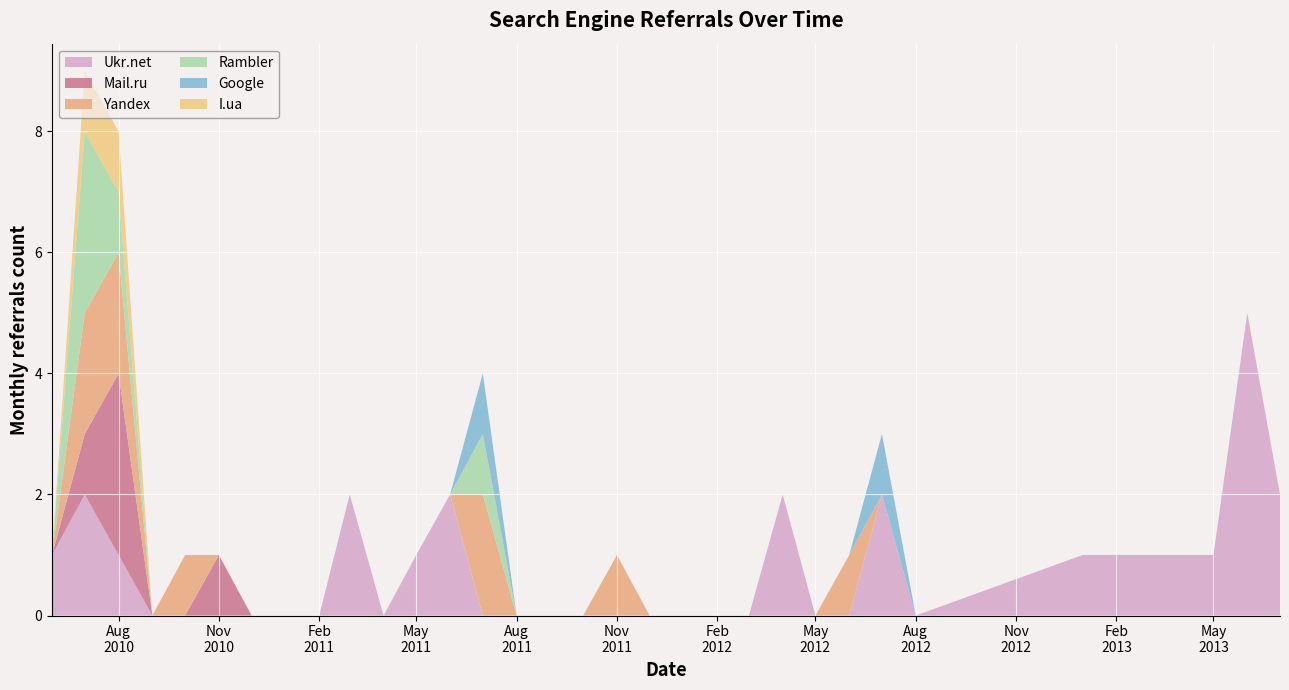

Reading right to left, what are all the values shown in this chart?

Ukr.net: 2013-07=2	2013-06=5	2013-05=1	2013-01=1	2012-08=0	2012-07=2	2012-06=0	2012-05=0	2012-04=2	2012-03=0	2012-02=0	2012-01=0	2011-12=0	2011-11=0	2011-10=0	2011-09=0	2011-08=0	2011-07=0	2011-06=2	2011-05=1	2011-04=0	2011-03=2	2011-02=0	2011-01=0	2010-12=0	2010-11=0	2010-10=0	2010-09=0	2010-08=1	2010-07=2	2010-06=1
Mail.ru: 2013-07=0	2013-06=0	2013-05=0	2013-01=0	2012-08=0	2012-07=0	2012-06=0	2012-05=0	2012-04=0	2012-03=0	2012-02=0	2012-01=0	2011-12=0	2011-11=0	2011-10=0	2011-09=0	2011-08=0	2011-07=0	2011-06=0	2011-05=0	2011-04=0	2011-03=0	2011-02=0	2011-01=0	2010-12=0	2010-11=1	2010-10=0	2010-09=0	2010-08=3	2010-07=1	2010-06=0
Yandex: 2013-07=0	2013-06=0	2013-05=0	2013-01=0	2012-08=0	2012-07=0	2012-06=1	2012-05=0	2012-04=0	2012-03=0	2012-02=0	2012-01=0	2011-12=0	2011-11=1	2011-10=0	2011-09=0	2011-08=0	2011-07=2	2011-06=0	2011-05=0	2011-04=0	2011-03=0	2011-02=0	2011-01=0	2010-12=0	2010-11=0	2010-10=1	2010-09=0	2010-08=2	2010-07=2	2010-06=0
Rambler: 2013-07=0	2013-06=0	2013-05=0	2013-01=0	2012-08=0	2012-07=0	2012-06=0	2012-05=0	2012-04=0	2012-03=0	2012-02=0	2012-01=0	2011-12=0	2011-11=0	2011-10=0	2011-09=0	2011-08=0	2011-07=1	2011-06=0	2011-05=0	2011-04=0	2011-03=0	2011-02=0	2011-01=0	2010-12=0	2010-11=0	2010-10=0	2010-09=0	2010-08=1	2010-07=3	2010-06=0
Google: 2013-07=0	2013-06=0	2013-05=0	2013-01=0	2012-08=0	2012-07=1	2012-06=0	2012-05=0	2012-04=0	2012-03=0	2012-02=0	2012-01=0	2011-12=0	2011-11=0	2011-10=0	2011-09=0	2011-08=0	2011-07=1	2011-06=0	2011-05=0	2011-04=0	2011-03=0	2011-02=0	2011-01=0	2010-12=0	2010-11=0	2010-10=0	2010-09=0	2010-08=0	2010-07=0	2010-06=0
I.ua: 2013-07=0	2013-06=0	2013-05=0	2013-01=0	2012-08=0	2012-07=0	2012-06=0	2012-05=0	2012-04=0	2012-03=0	2012-02=0	2012-01=0	2011-12=0	2011-11=0	2011-10=0	2011-09=0	2011-08=0	2011-07=0	2011-06=0	2011-05=0	2011-04=0	2011-03=0	2011-02=0	2011-01=0	2010-12=0	2010-11=0	2010-10=0	2010-09=0	2010-08=1	2010-07=1	2010-06=0